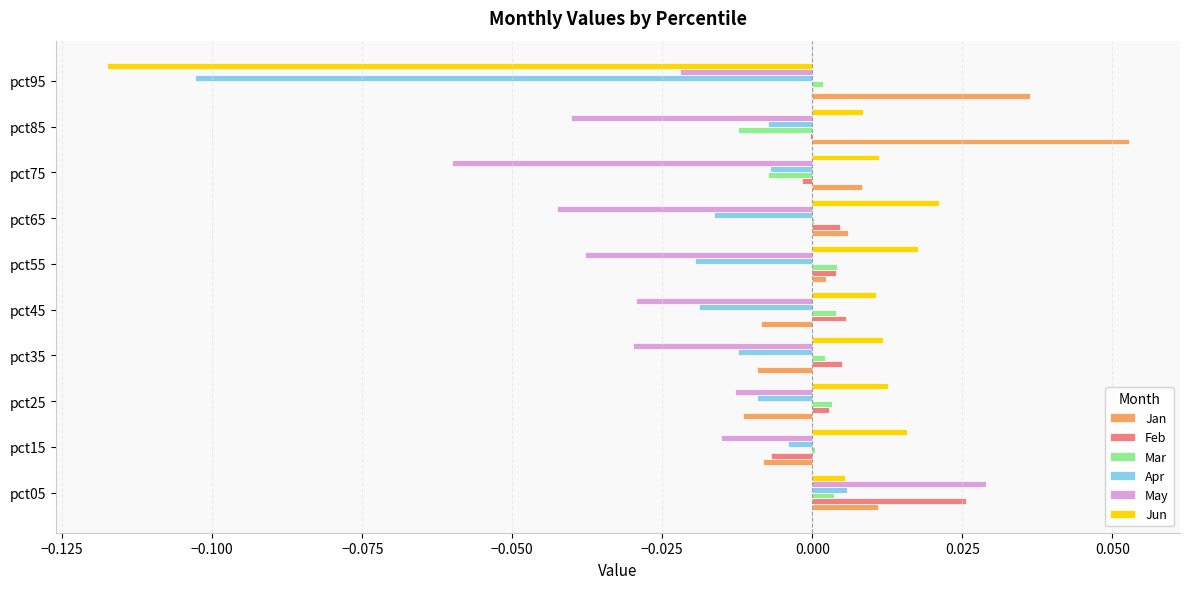

The value of Feb at pct45 is 0.0. True or false?

True